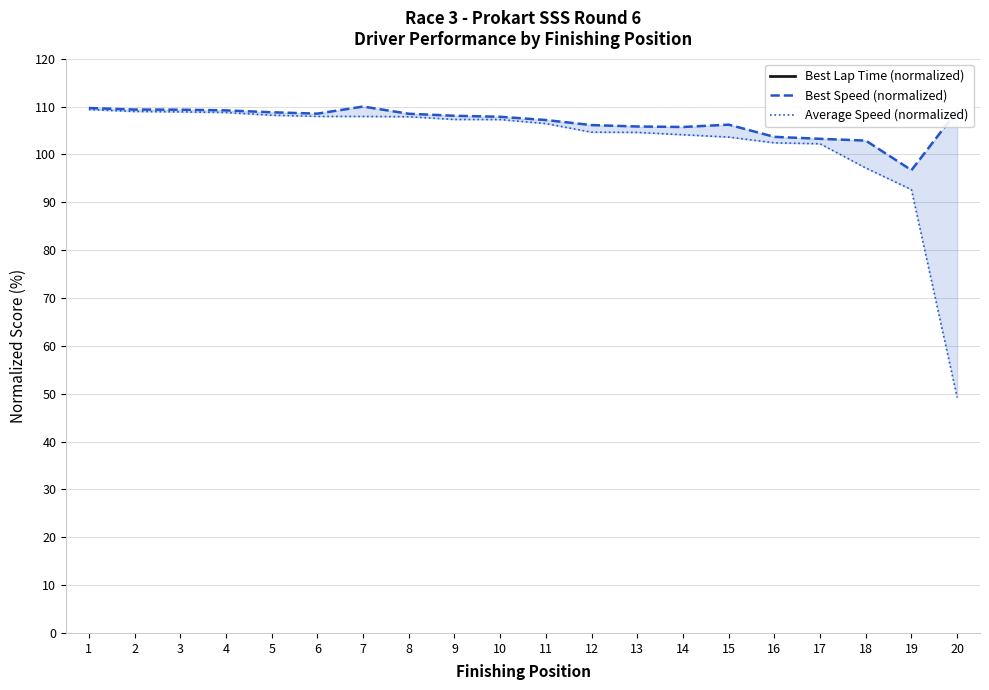

What is the difference between the maximum and minimum values in the Average Speed (normalized) series?

60.2